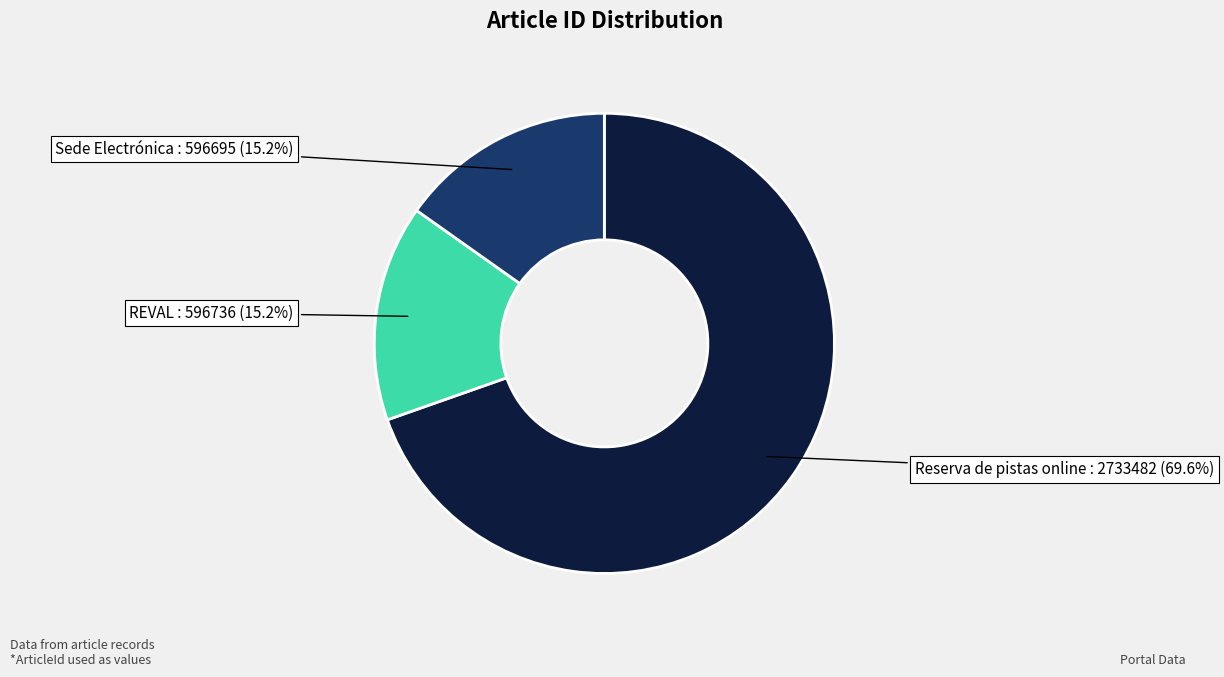

The REVAL slice represents 15% of the pie. True or false?

True